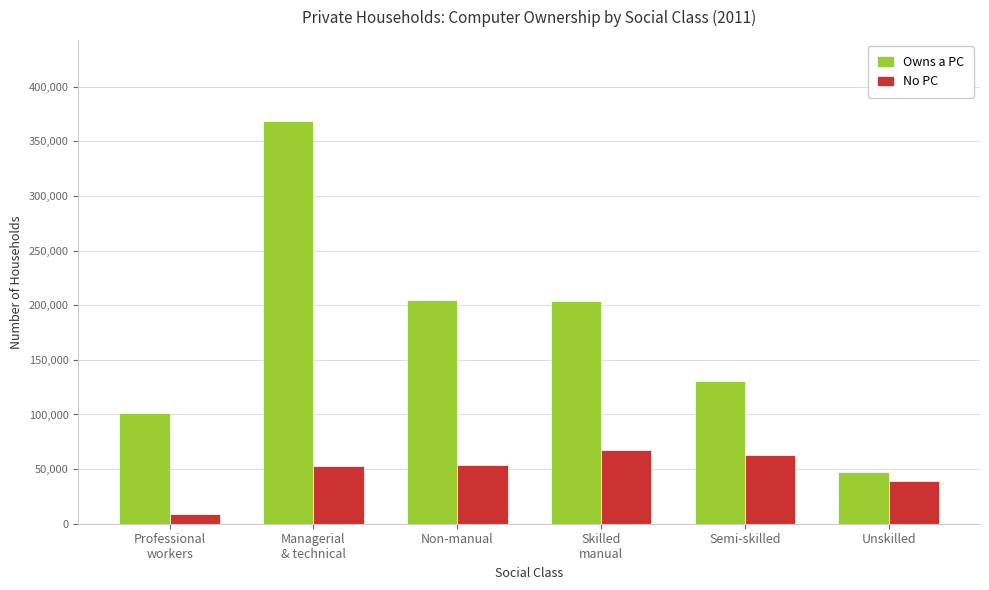

At which label is No PC closest to 38266?

Unskilled